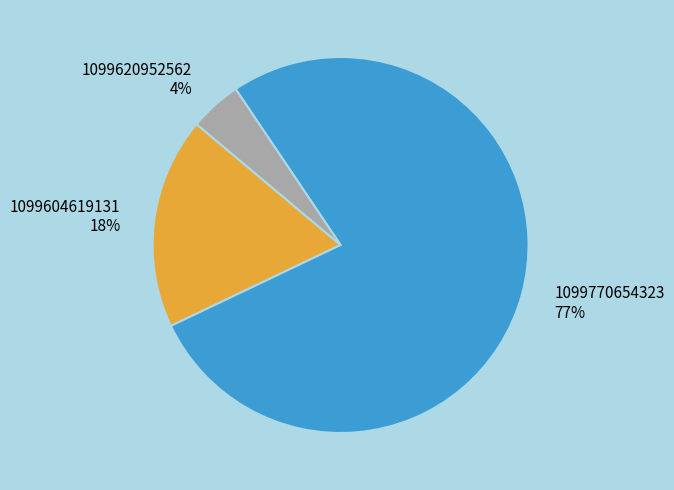

Count the number of slices in the pie.

3